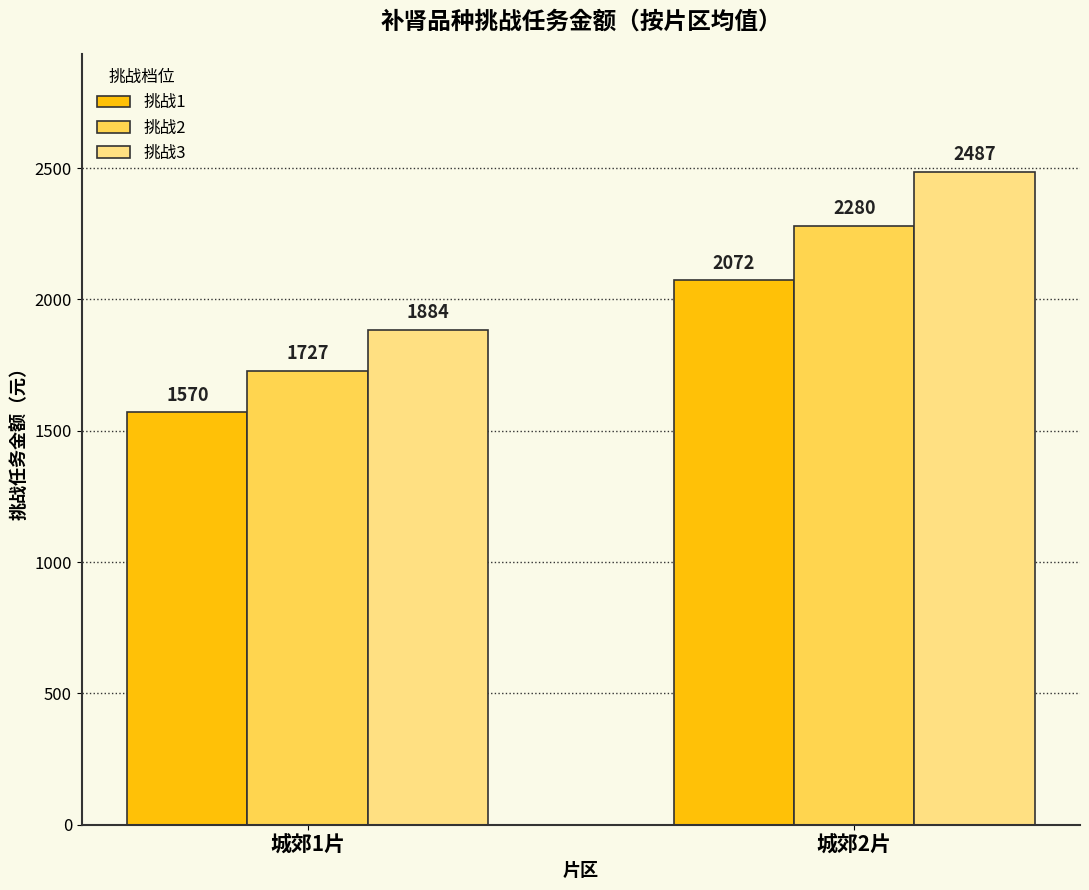

Which label corresponds to the smallest value in the chart?

城郊1片